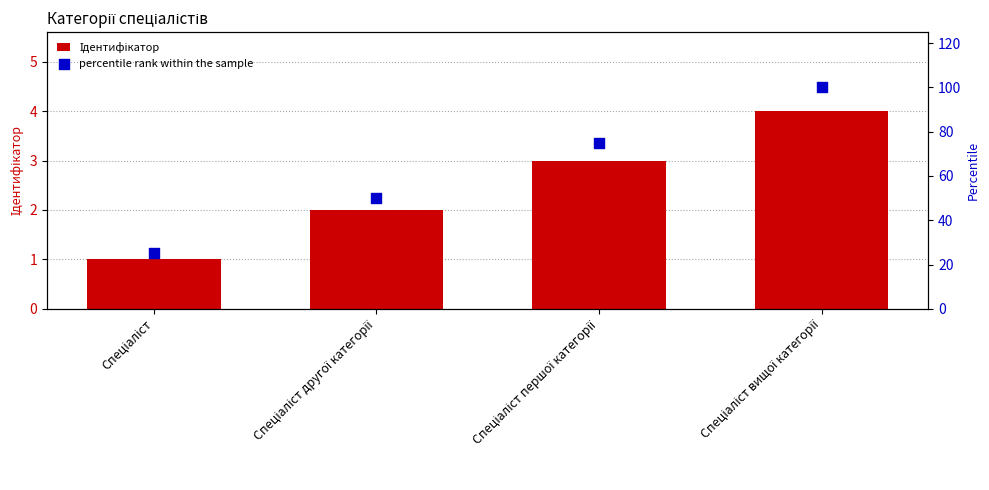

Which series contains the highest Y value?

percentile rank within the sample